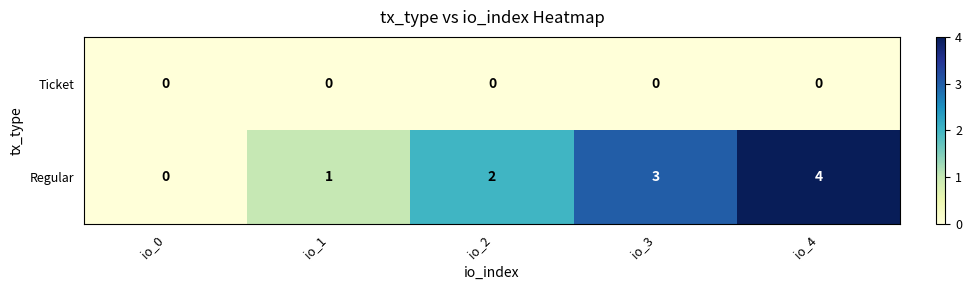

Which series has the largest total across all categories?

Regular